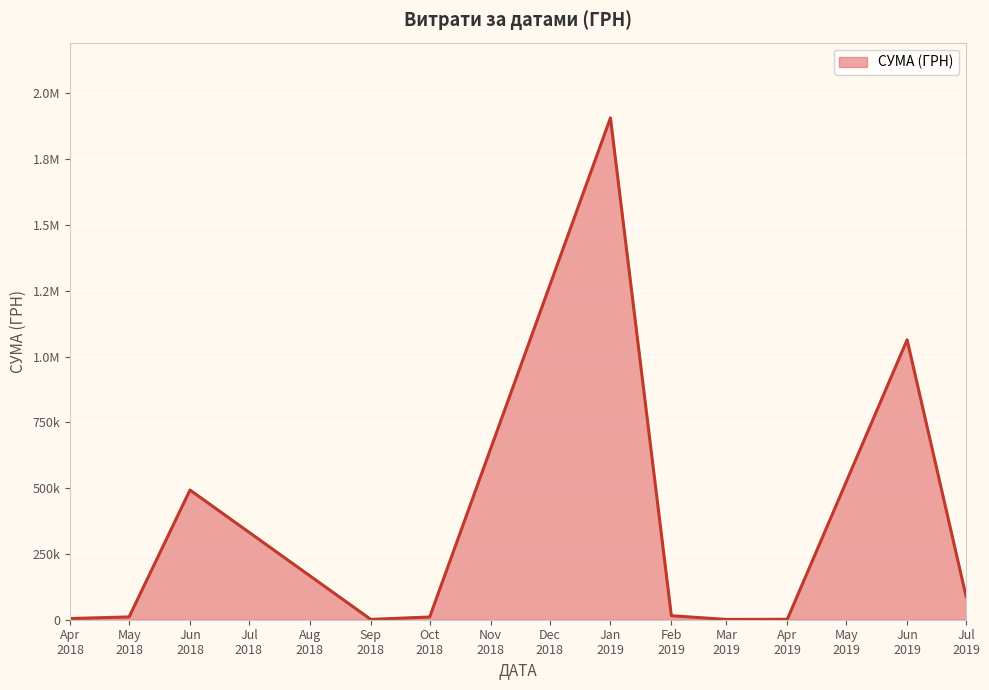

What is the smallest value displayed?

455.5